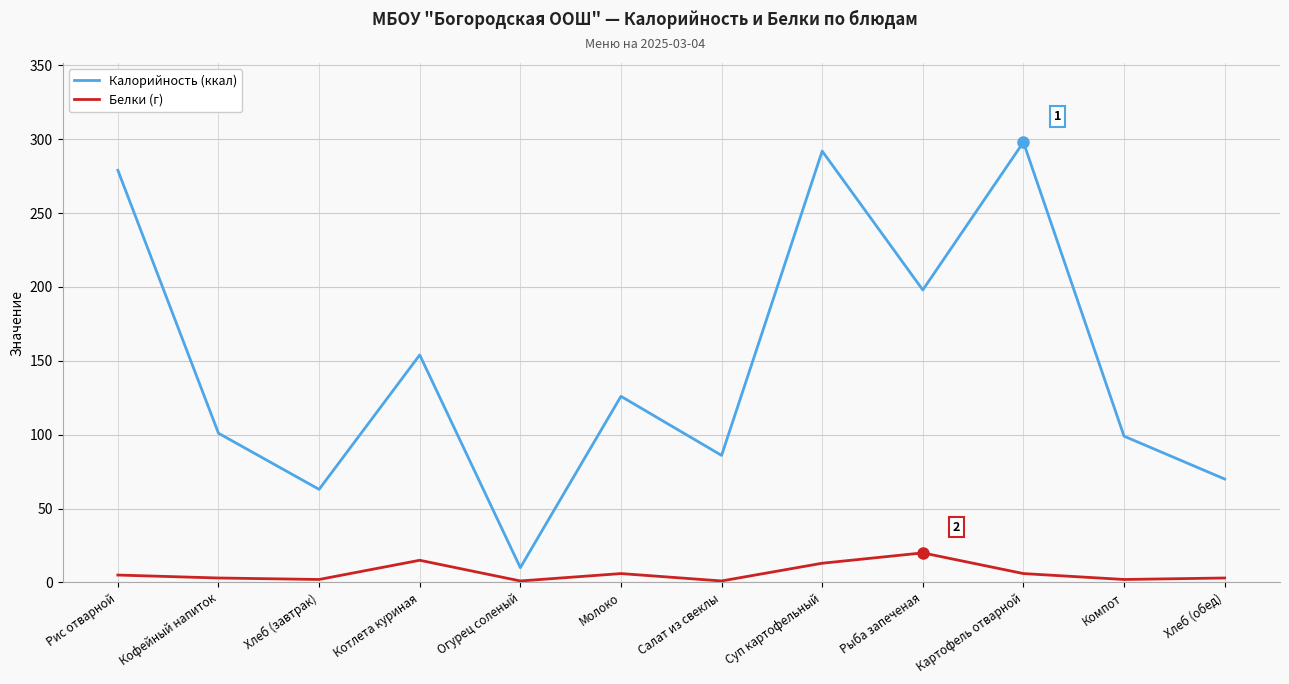

Rank the series by their average value, from highest to lowest.

Калорийность (ккал), Белки (г)